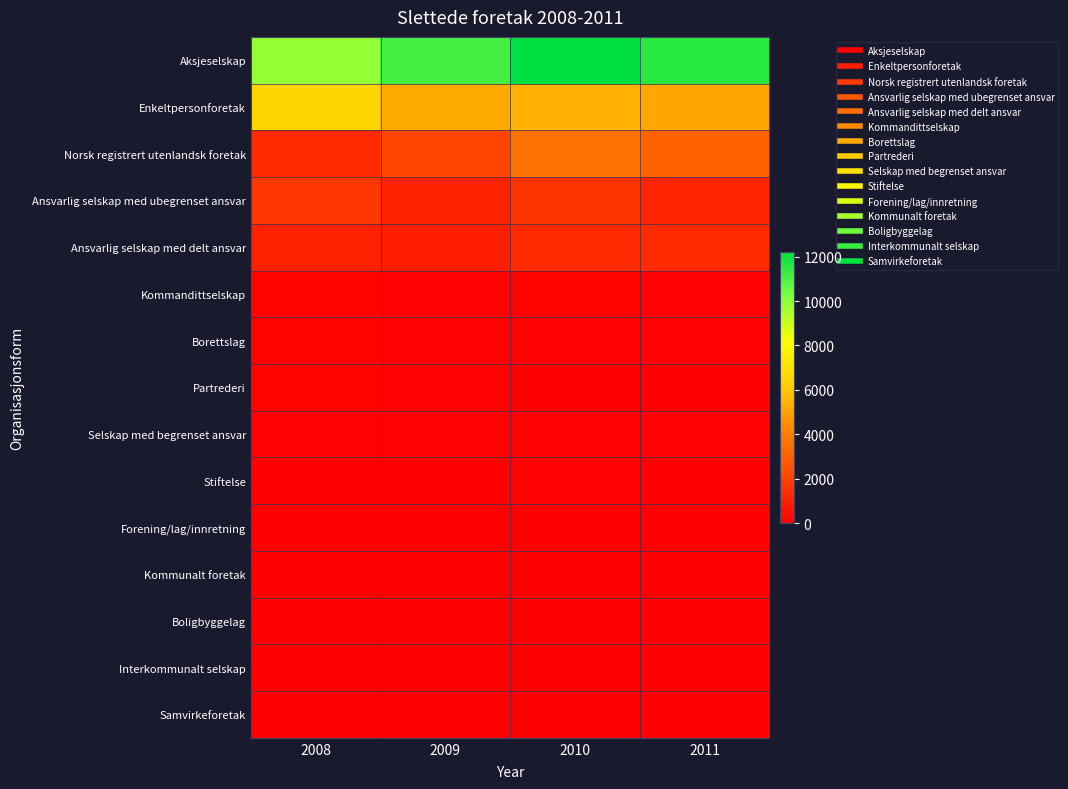

Reading left to right, extract all data points from this chart.

Aksjeselskap: 2008=9847	2009=11136	2010=12229	2011=11578
Enkeltpersonforetak: 2008=6501	2009=5211	2010=5380	2011=5094
Norsk registrert utenlandsk foretak: 2008=1247	2009=2073	2010=3601	2011=3101
Ansvarlig selskap med ubegrenset ansvar: 2008=1670	2009=985	2010=1539	2011=1086
Ansvarlig selskap med delt ansvar: 2008=1041	2009=939	2010=1274	2011=1261
Kommandittselskap: 2008=106	2009=74	2010=150	2011=54
Borettslag: 2008=103	2009=51	2010=52	2011=69
Partrederi: 2008=102	2009=48	2010=33	2011=40
Selskap med begrenset ansvar: 2008=62	2009=70	2010=71	2011=58
Stiftelse: 2008=46	2009=24	2010=68	2011=37
Forening/lag/innretning: 2008=11	2009=21	2010=25	2011=22
Kommunalt foretak: 2008=11	2009=12	2010=10	2011=10
Boligbyggelag: 2008=6	2009=16	2010=13	2011=8
Interkommunalt selskap: 2008=0	2009=2	2010=5	2011=3
Samvirkeforetak: 2008=0	2009=1	2010=2	2011=12